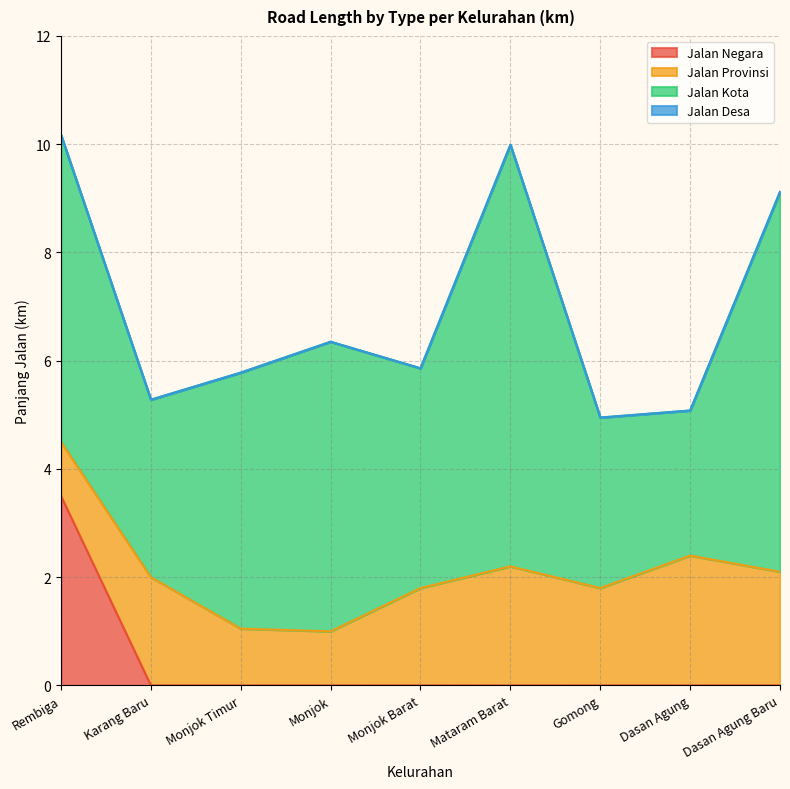

Reading right to left, extract all data points from this chart.

Jalan Kota: Dasan Agung Baru=7.0	Dasan Agung=2.7	Gomong=3.1	Mataram Barat=7.8	Monjok Barat=4.1	Monjok=5.3	Monjok Timur=4.7	Karang Baru=3.3	Rembiga=5.7
Jalan Provinsi: Dasan Agung Baru=2.1	Dasan Agung=2.4	Gomong=1.8	Mataram Barat=2.2	Monjok Barat=1.8	Monjok=1.0	Monjok Timur=1.1	Karang Baru=2.0	Rembiga=1.0
Jalan Negara: Dasan Agung Baru=0.0	Dasan Agung=0.0	Gomong=0.0	Mataram Barat=0.0	Monjok Barat=0.0	Monjok=0.0	Monjok Timur=0.0	Karang Baru=0.0	Rembiga=3.5
Jalan Desa: Dasan Agung Baru=0.0	Dasan Agung=0.0	Gomong=0.0	Mataram Barat=0.0	Monjok Barat=0.0	Monjok=0.0	Monjok Timur=0.0	Karang Baru=0.0	Rembiga=0.0